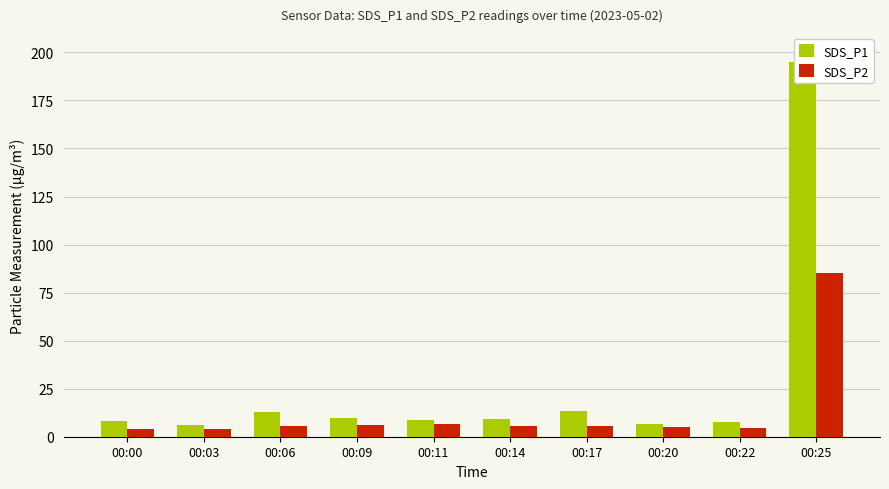

How many data points in SDS_P2 are less than 5?

4